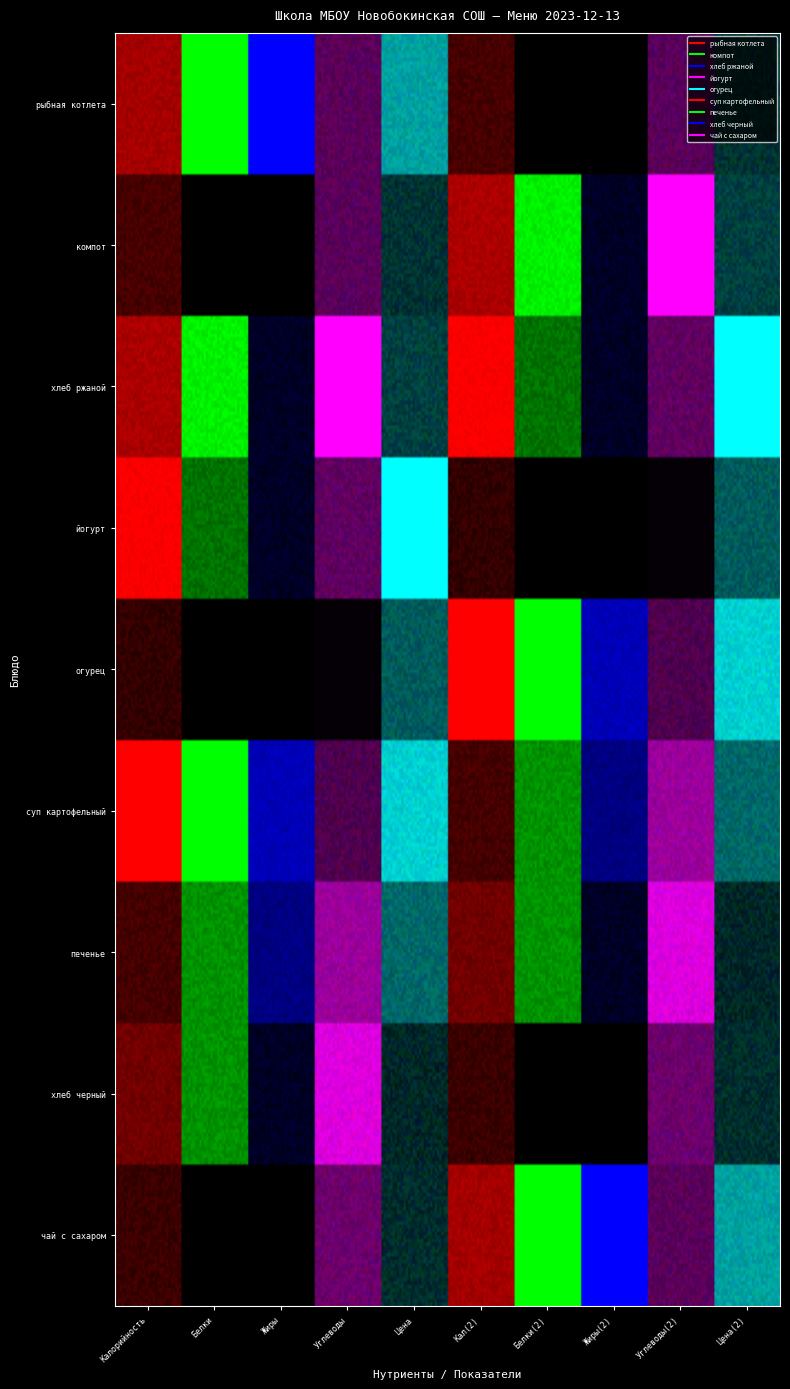

What is the difference between the maximum and minimum values in the хлеб черный series?

343